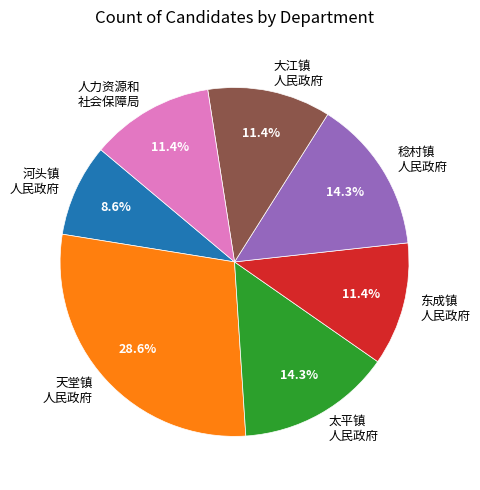

Combined, do 大江镇 人民政府 and 天堂镇 人民政府 account for over 50%?

No